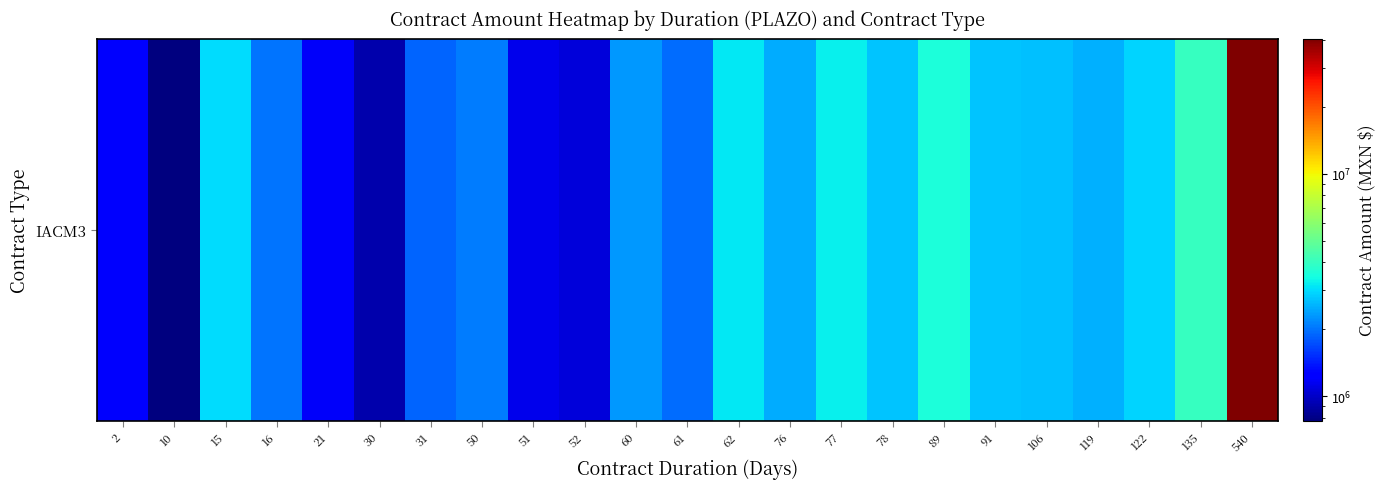

The value at 30 is 914040.1. True or false?

True